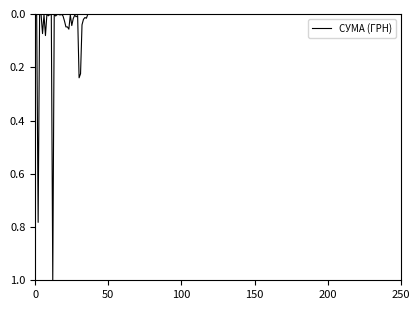

What is the maximum value shown in the chart?

1.0